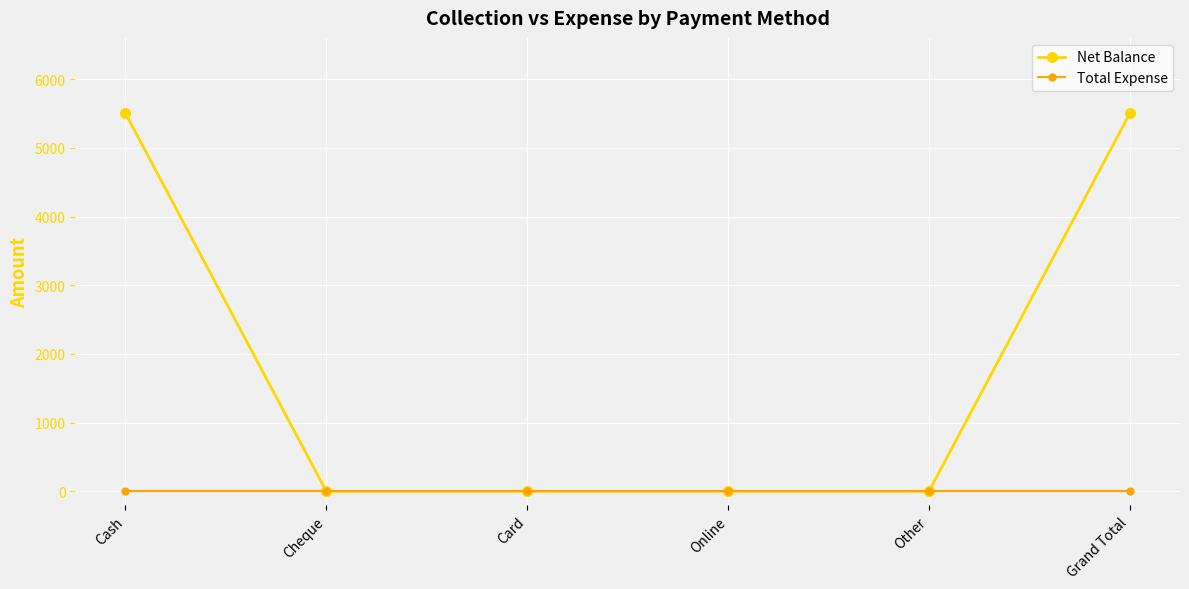

Reading left to right, extract all data points from this chart.

Net Balance: 5500	0	0	0	0	5500
Total Expense: 0	0	0	0	0	0